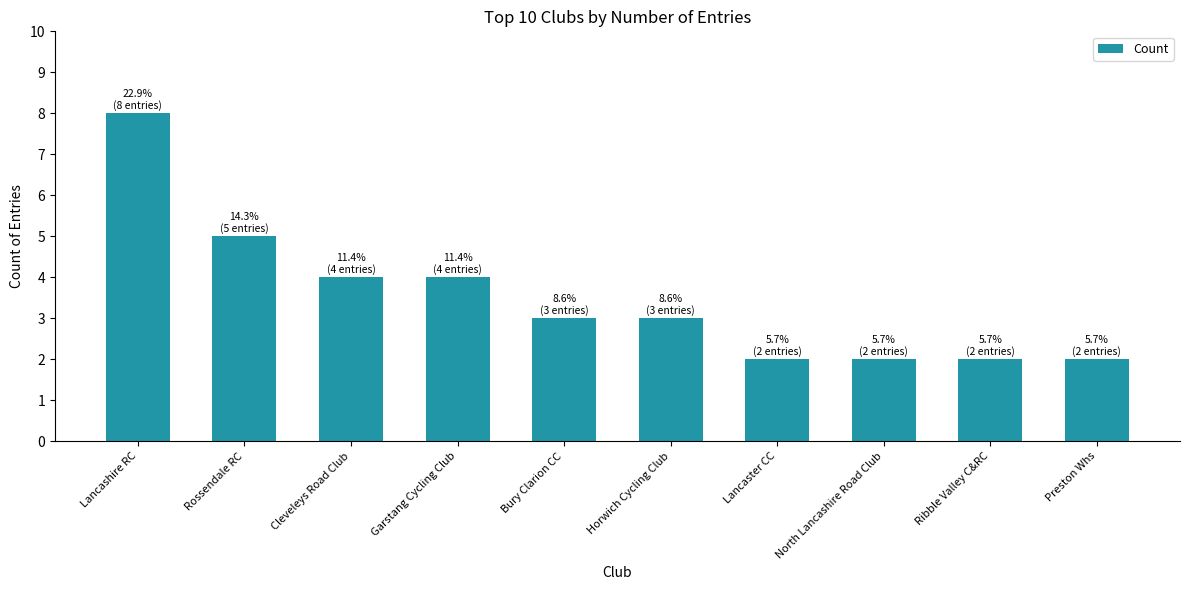

What is the label of the 1st bar from the right?

Preston Whs